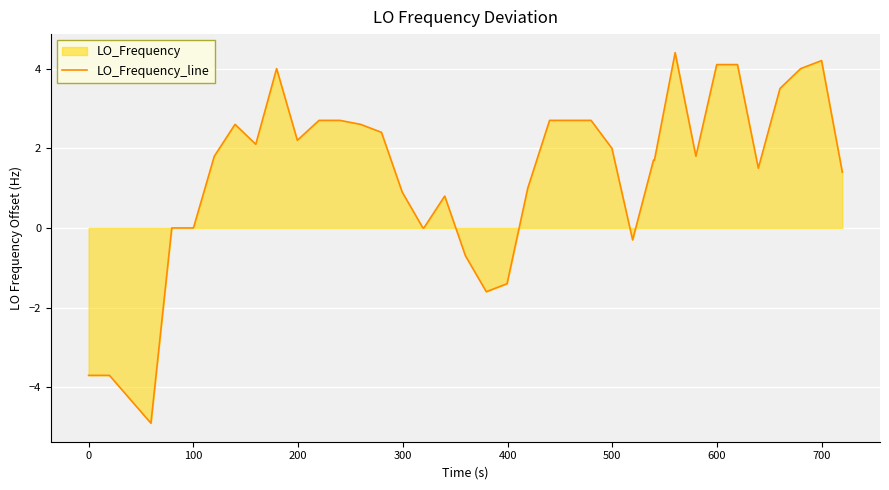

What is the maximum value shown in the chart?

4.4